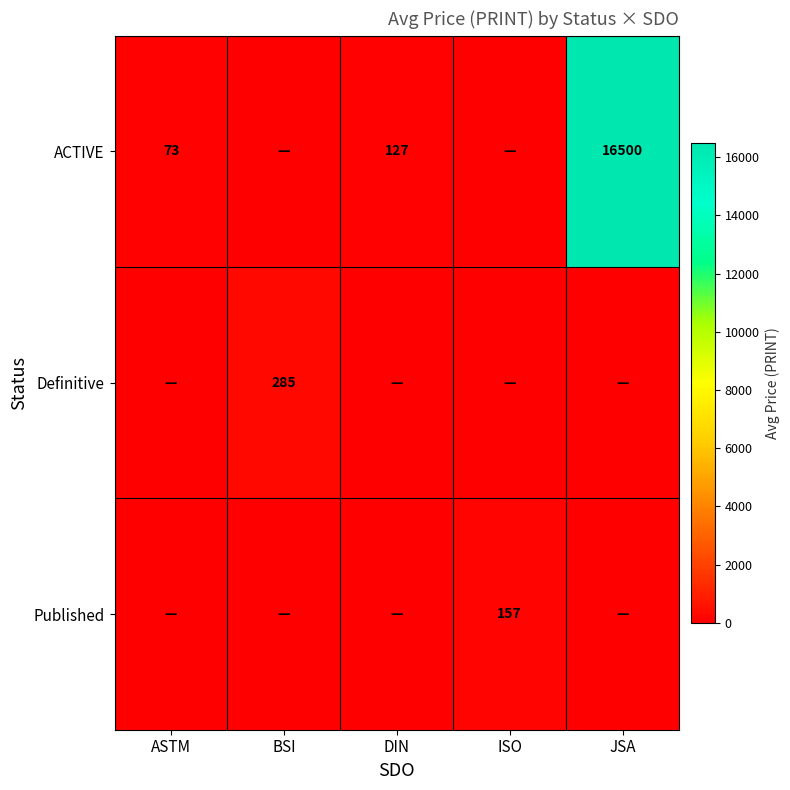

What is the maximum value shown in the chart?

16500.0